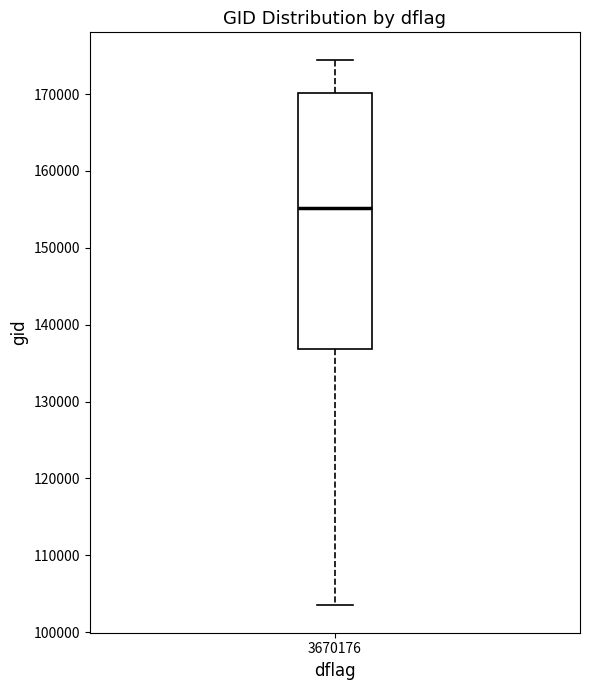

Read this box plot against the y-axis: the position of the median line, the range covered by the box, and the ends of both whiskers. The values are not printed on the chart, so give them approximately, as read against the axis.

median 155000, box 137000 to 170000, whiskers 103000 to 174000